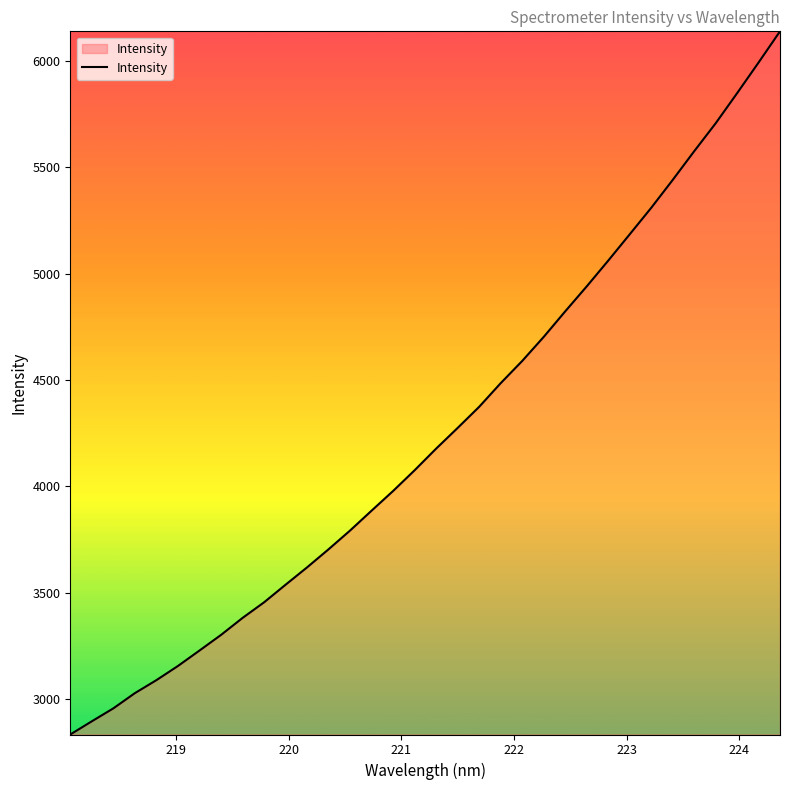

What is the maximum value shown in the chart?

6137.8